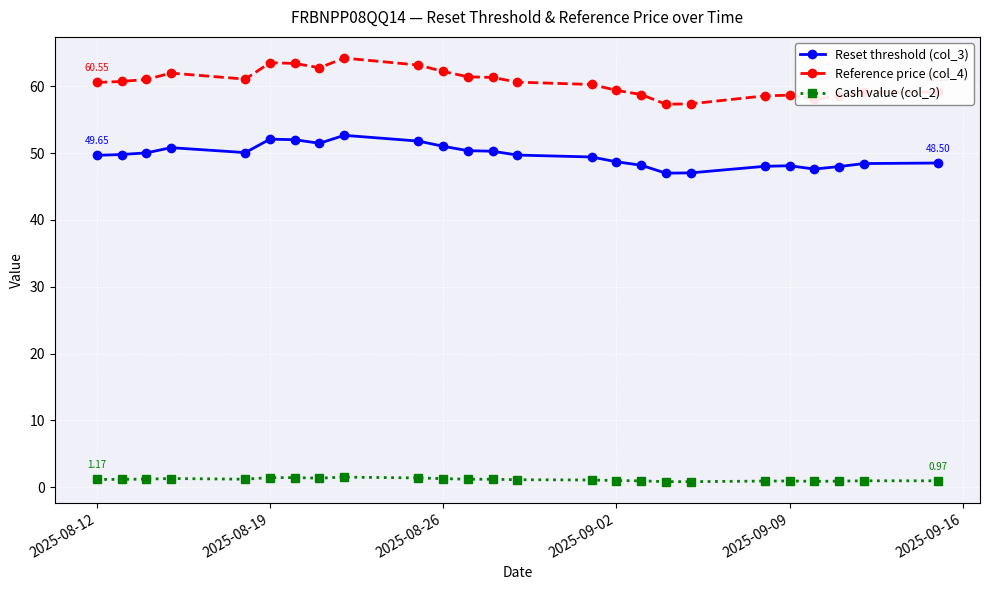

What is the maximum value for Cash value (col_2)?

1.5